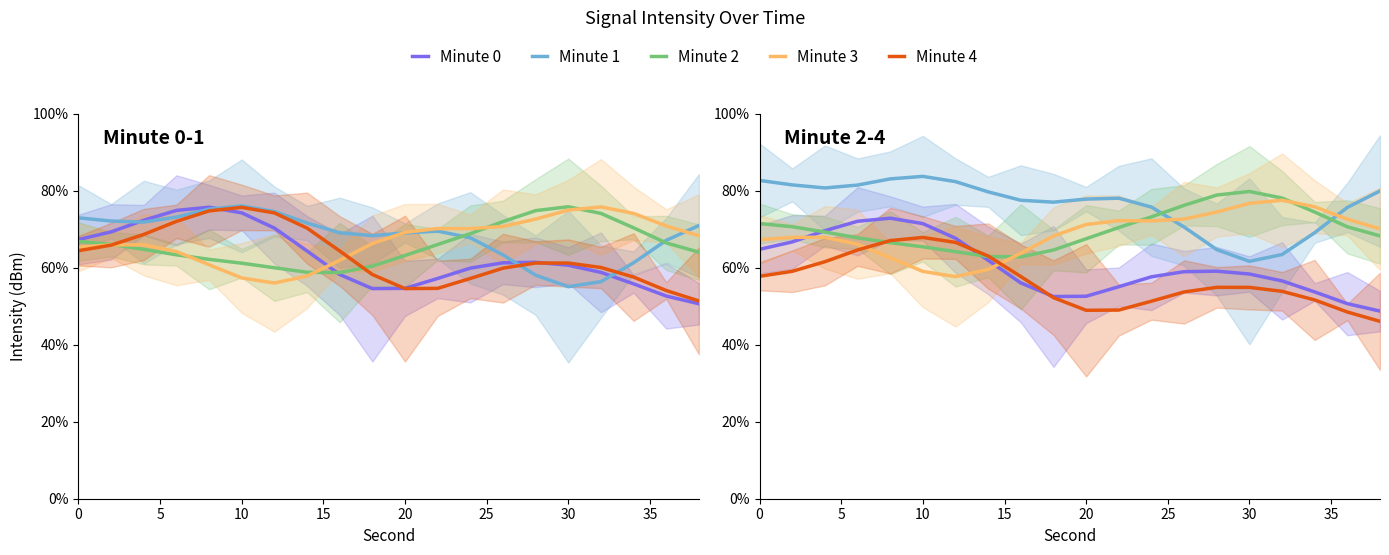

What is the value of the Minute 2 point at the 4th from the left?

67.7